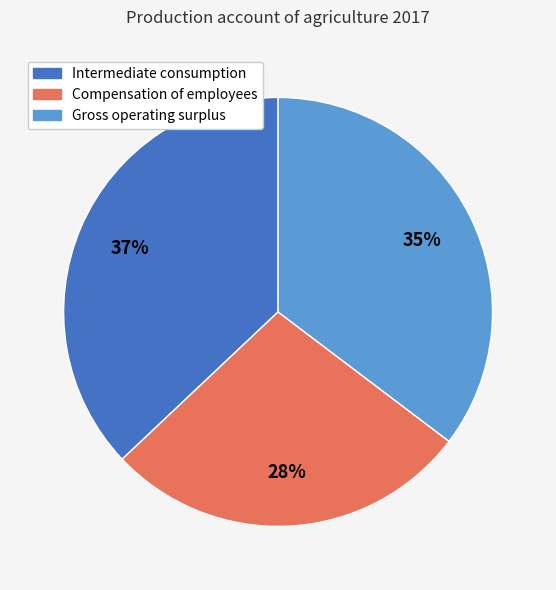

Which slice is the smallest?

Compensation of employees